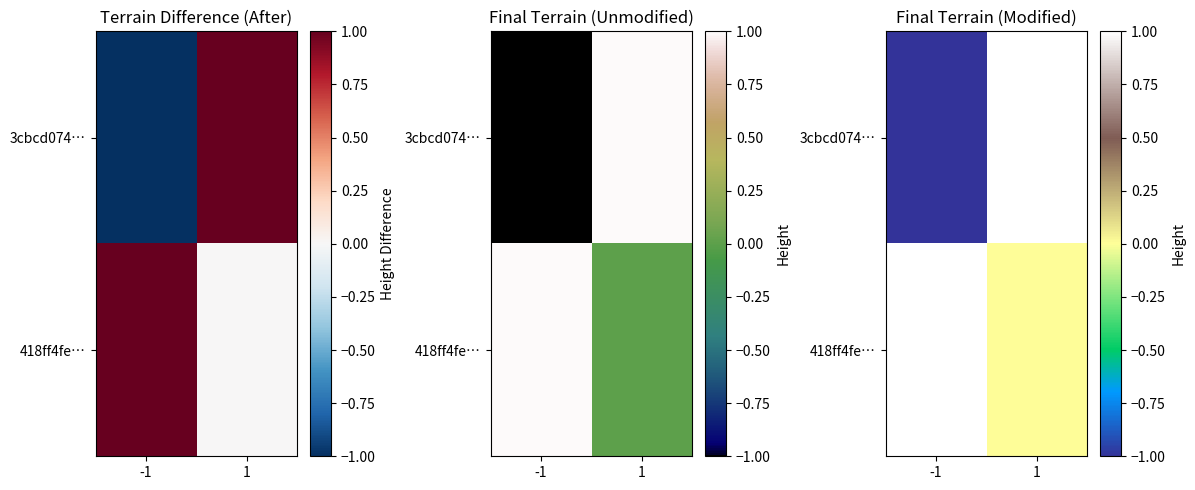

What is the lowest value of the 3cbcd074… series?

-1